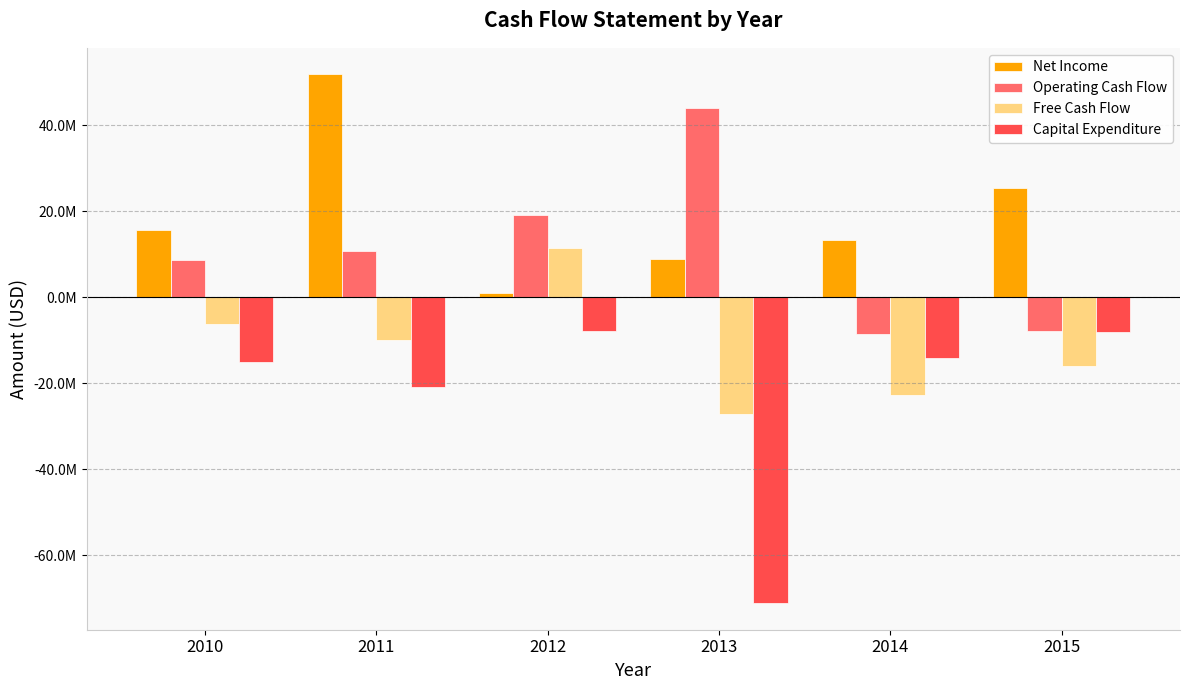

Which category has the lowest value in the Net Income series?

2012